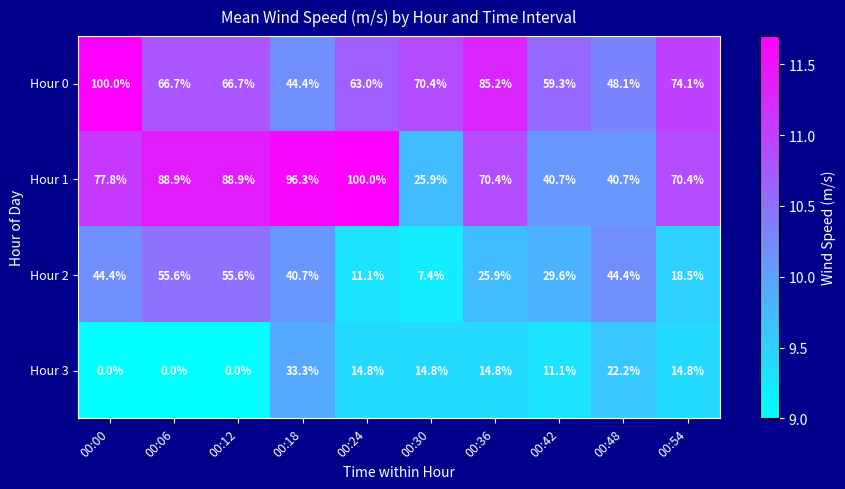

What is the difference between the second highest and minimum values in the Hour 3 series?

22.2